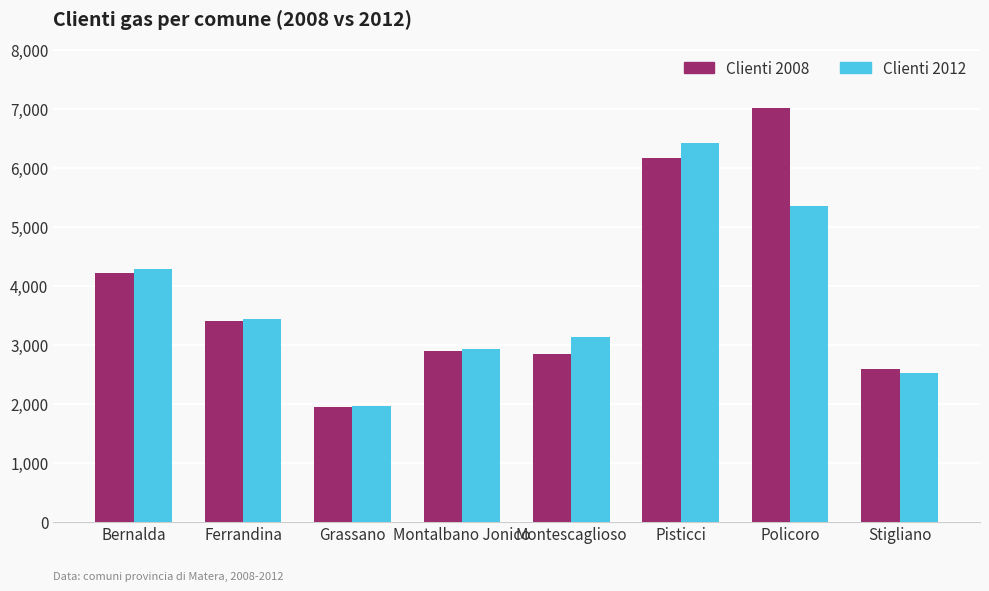

Reading left to right, extract all data points from this chart.

Clienti 2008: 4216	3409	1948	2897	2847	6169	7017	2594
Clienti 2012: 4288	3439	1971	2926	3144	6435	5362	2527